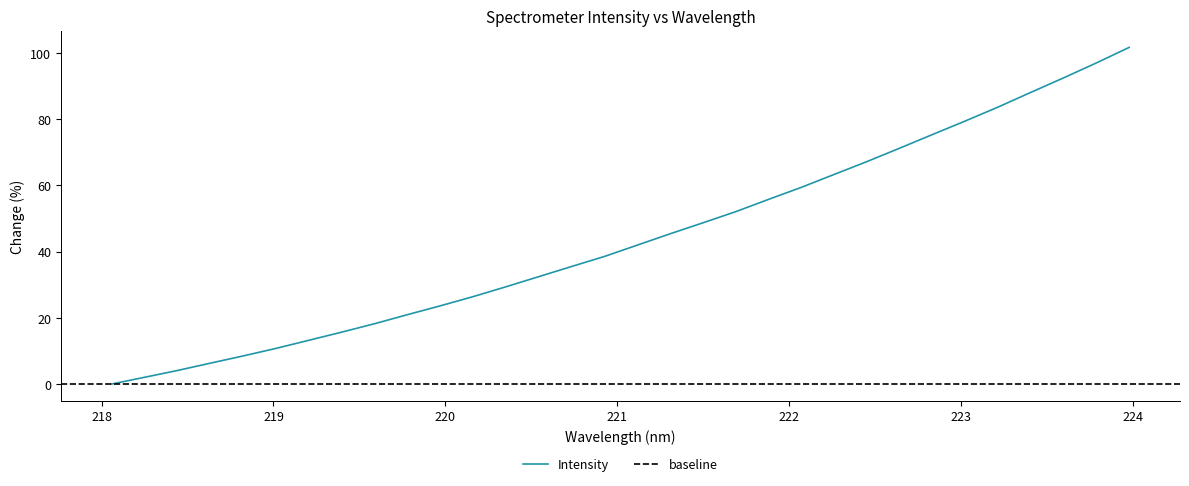

List the labels in order of value, largest first.

223.9802, 223.7895, 223.5987, 223.408, 223.2172, 223.0264, 222.8355, 222.6447, 222.4538, 222.263, 222.0721, 221.8812, 221.6902, 221.4993, 221.3083, 221.1174, 220.9264, 220.7354, 220.5444, 220.3533, 220.1623, 219.9712, 219.7801, 219.589, 219.3979, 219.2067, 219.0156, 218.8244, 218.6332, 218.442, 218.2508, 218.0596